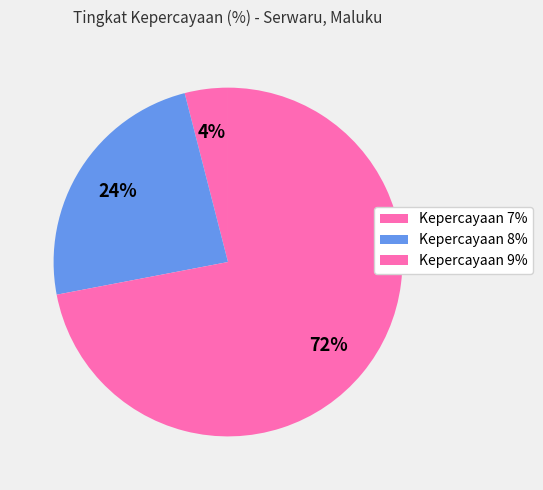

Count the number of slices in the pie.

3